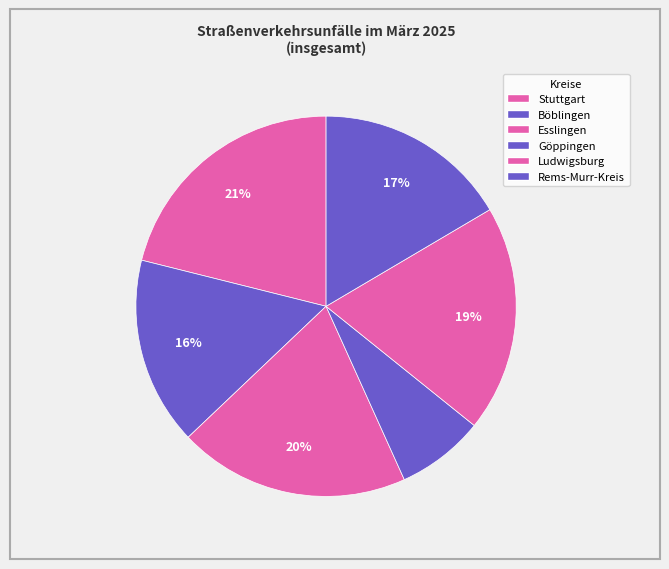

Rank the categories by value from highest to lowest.

Stuttgart, Esslingen, Ludwigsburg, Rems-Murr-Kreis, Böblingen, Göppingen